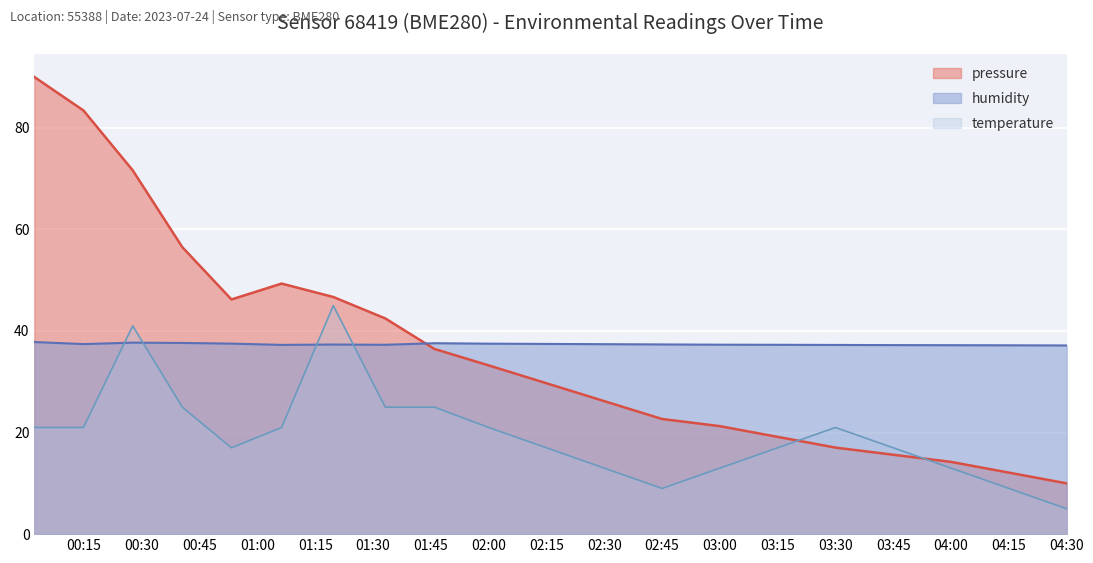

What is the total value across all series at 2023-07-24T01:06:16?

107.6